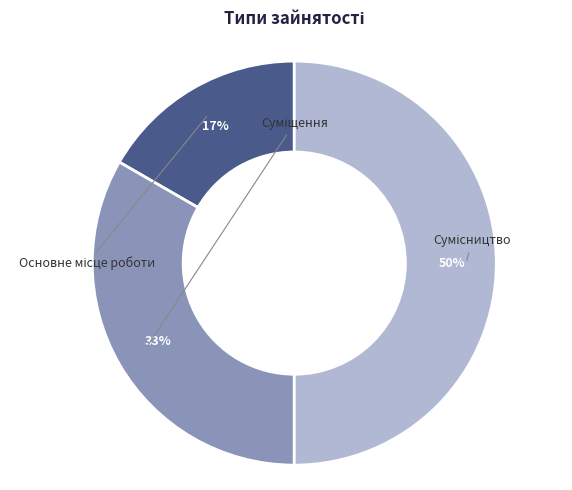

To the nearest percent, what is the difference between the largest and smallest slice percentages?

33%